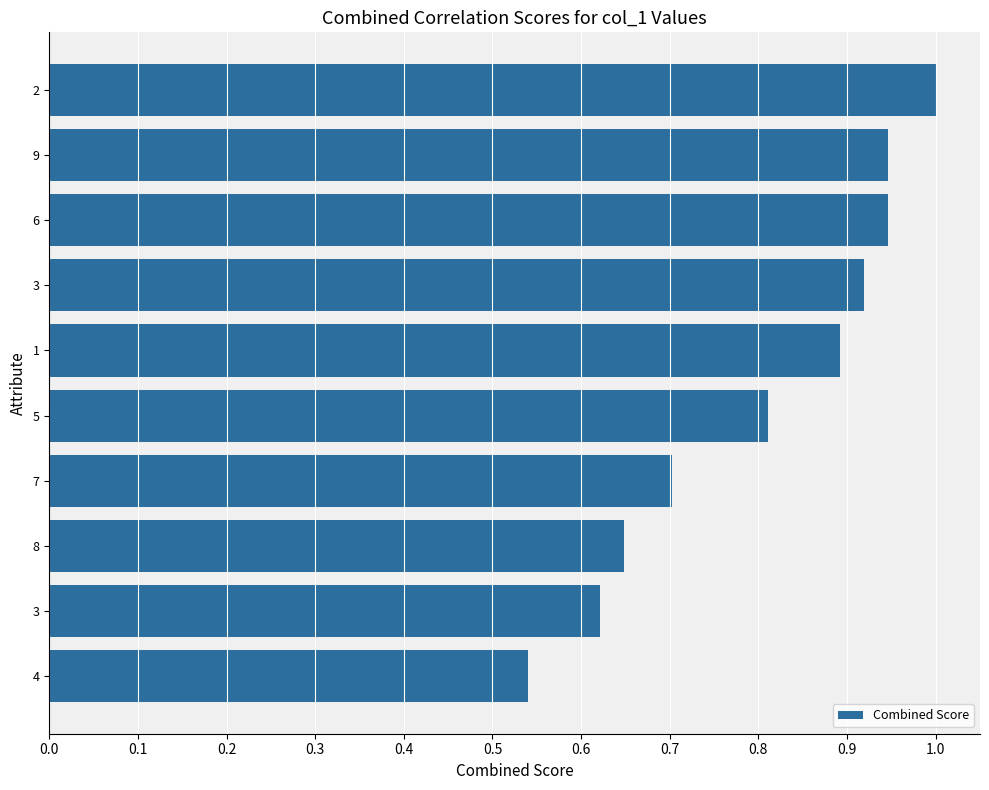

What is the difference between the maximum and minimum values?

0.5